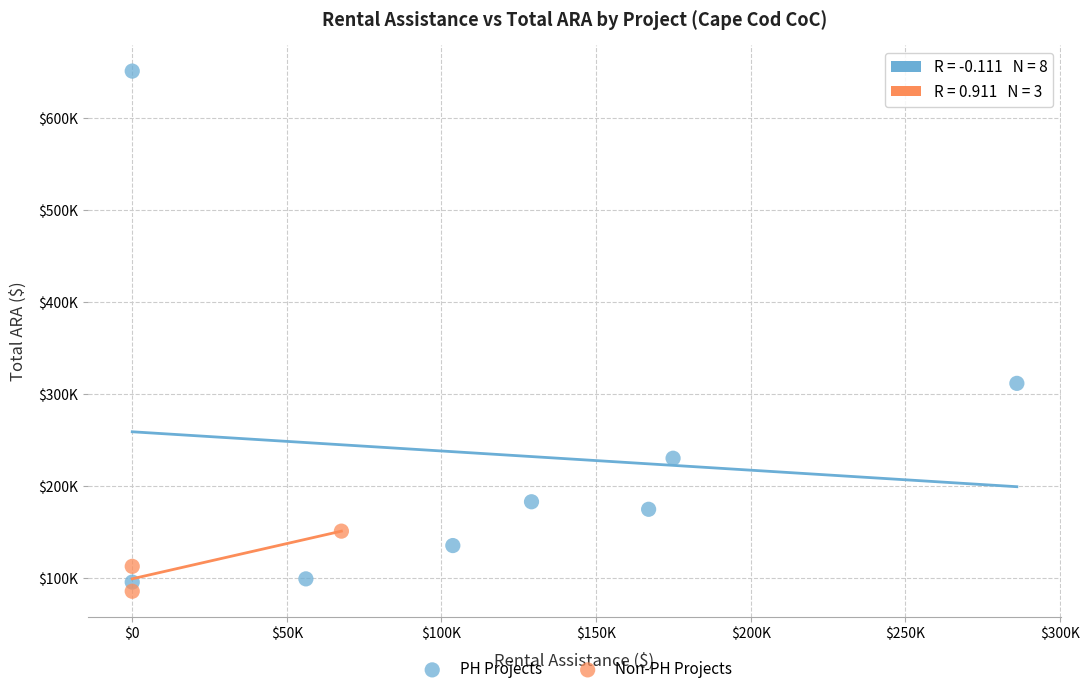

What are all the series names shown in the legend?

PH Projects, Non-PH Projects